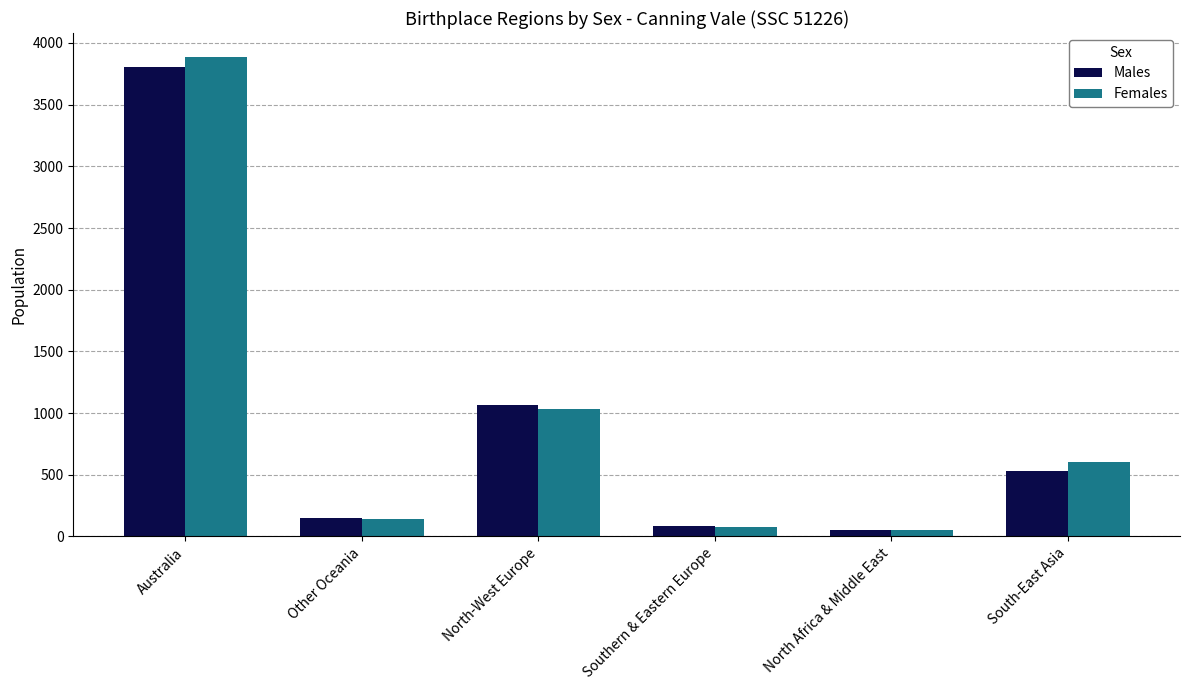

Which label corresponds to the largest value in the chart?

Australia